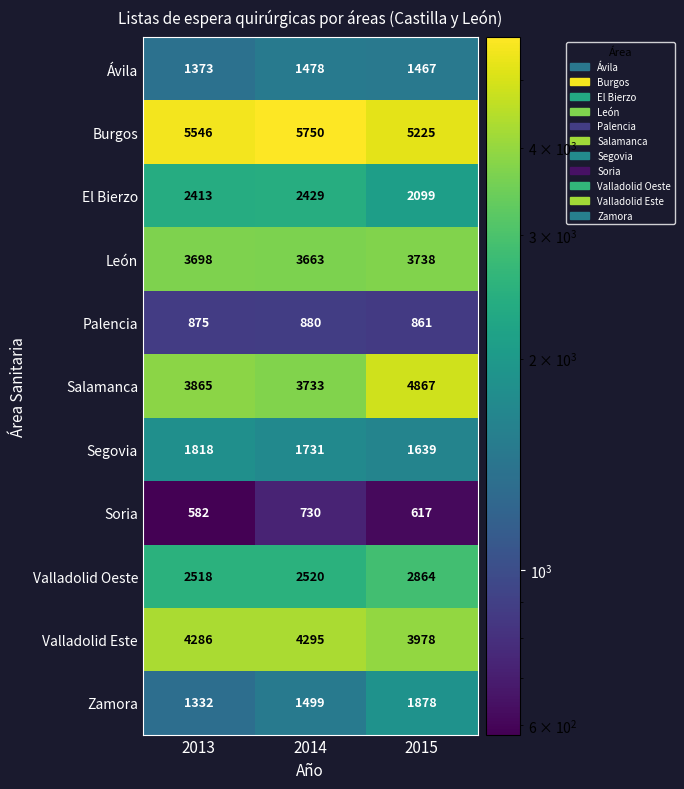

At which label does Segovia first exceed 1731?

2013